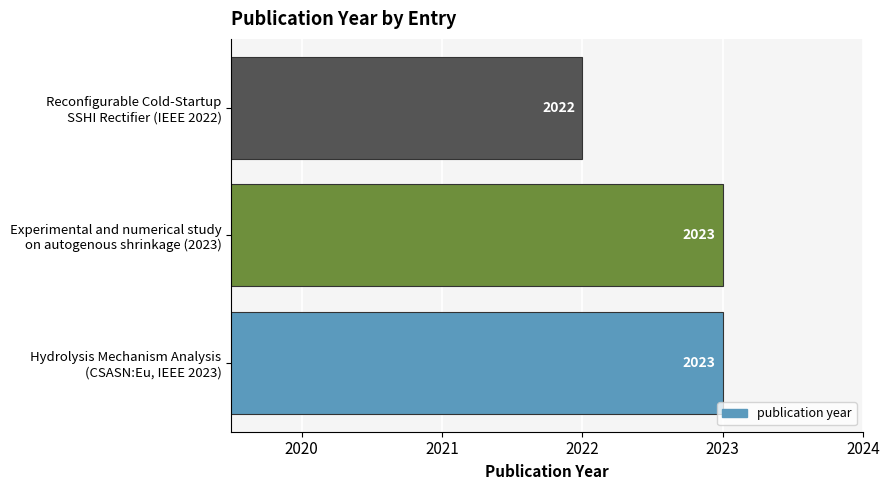

How many values are between 2022 and 2023?

3